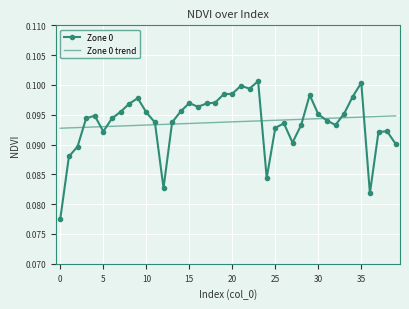

What are all the series names shown in the legend?

Zone 0, Zone 0 trend